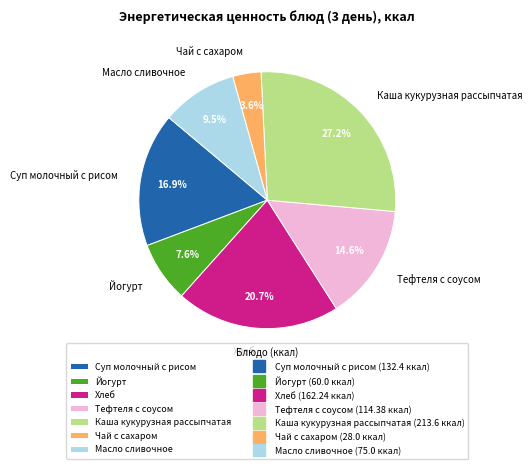

Rank the categories by value from lowest to highest.

Чай с сахаром, Йогурт, Масло сливочное, Тефтеля с соусом, Суп молочный с рисом, Хлеб, Каша кукурузная рассыпчатая